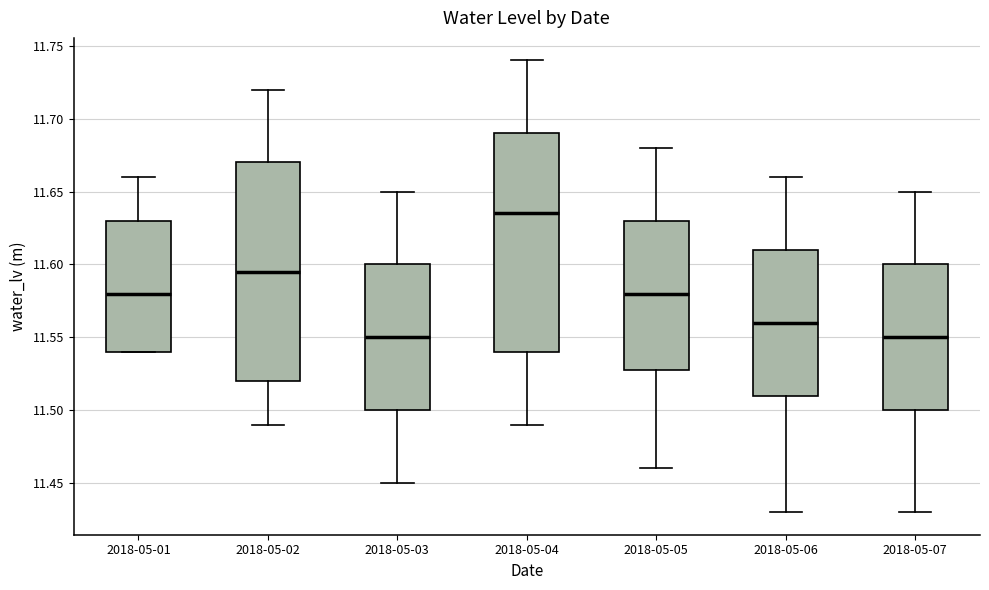

Where does the lower whisker of the box for 2018-05-05 end on the y-axis? The values are not printed on the chart, so give them approximately, as read against the axis.

11.460